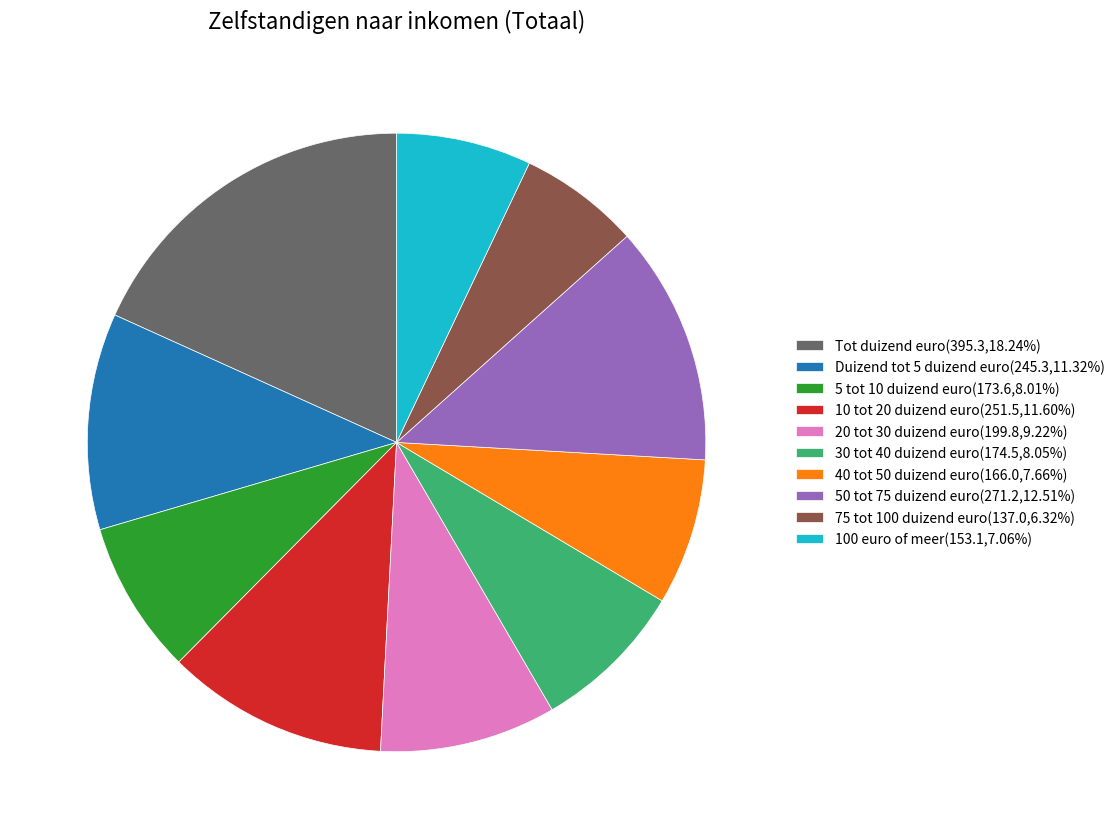

Is there any slice that represents more than half of the pie?

No